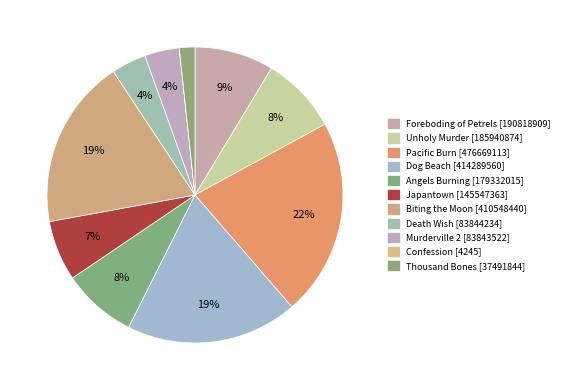

How many segments does this pie chart have?

11